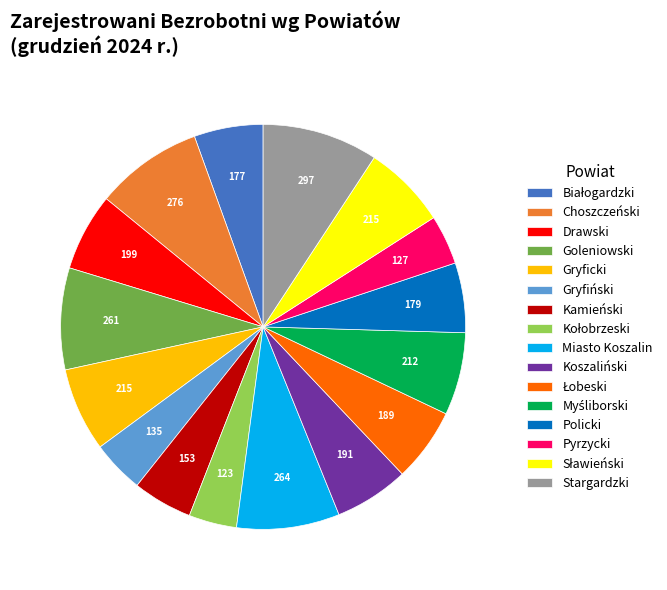

Is there a majority slice in this chart?

No